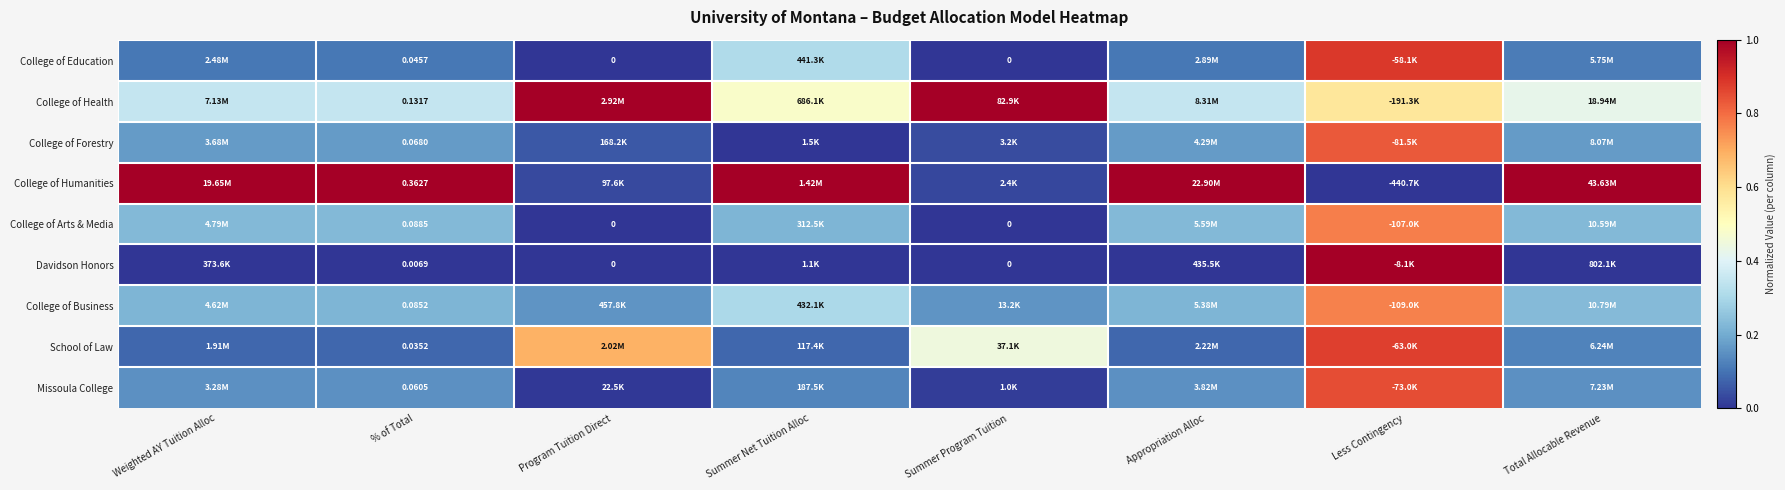

At Weighted AY Tuition Alloc, list the series in order from largest to smallest.

College of Humanities, College of Health, College of Arts & Media, College of Business, College of Forestry, Missoula College, College of Education, School of Law, Davidson Honors